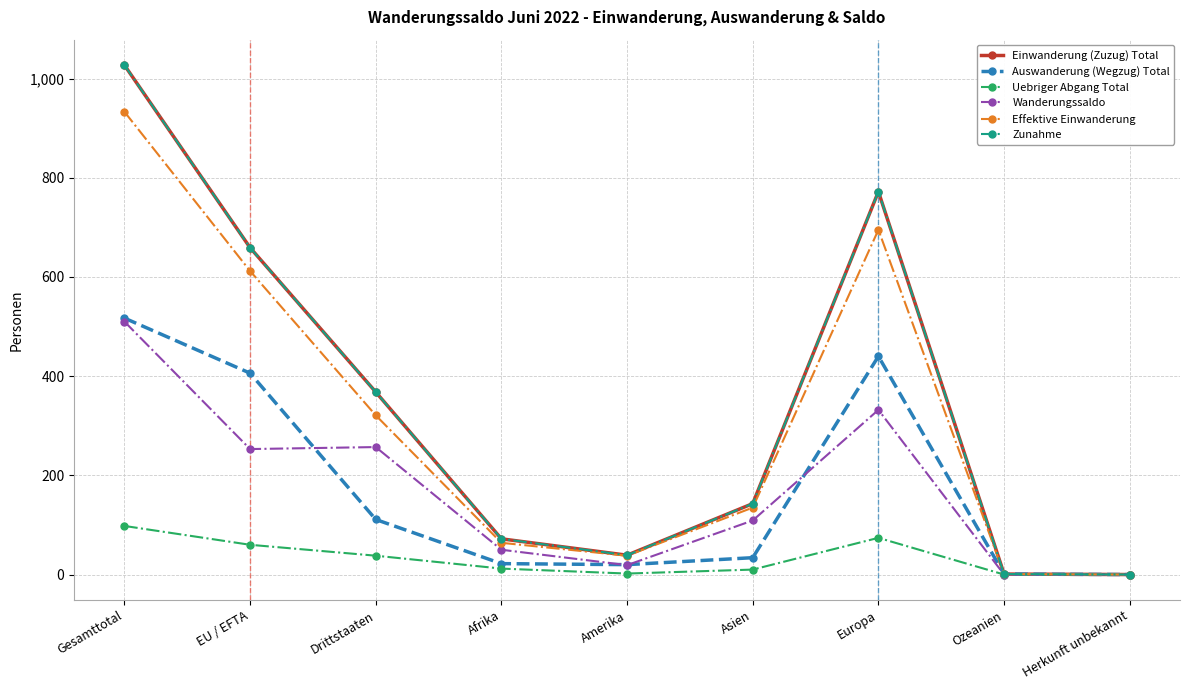

Is this an area chart (filled region under the line)?

No